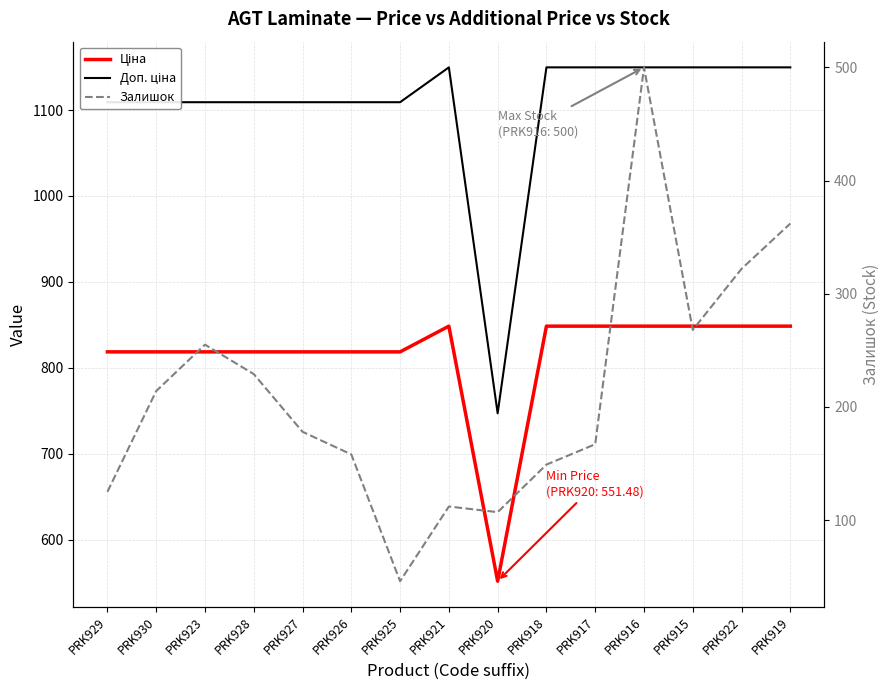

List the series in order of their overall mean, highest first.

Доп. ціна, Ціна, Залишок